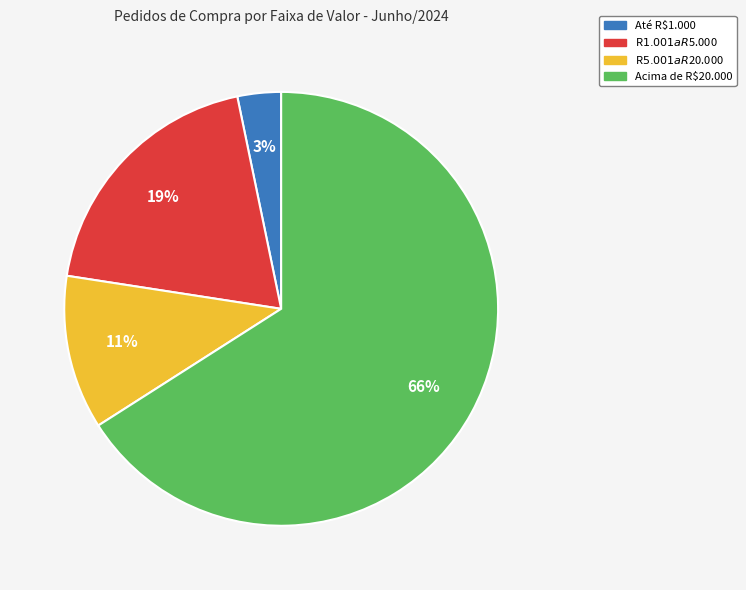

Does any single category account for the majority?

Yes